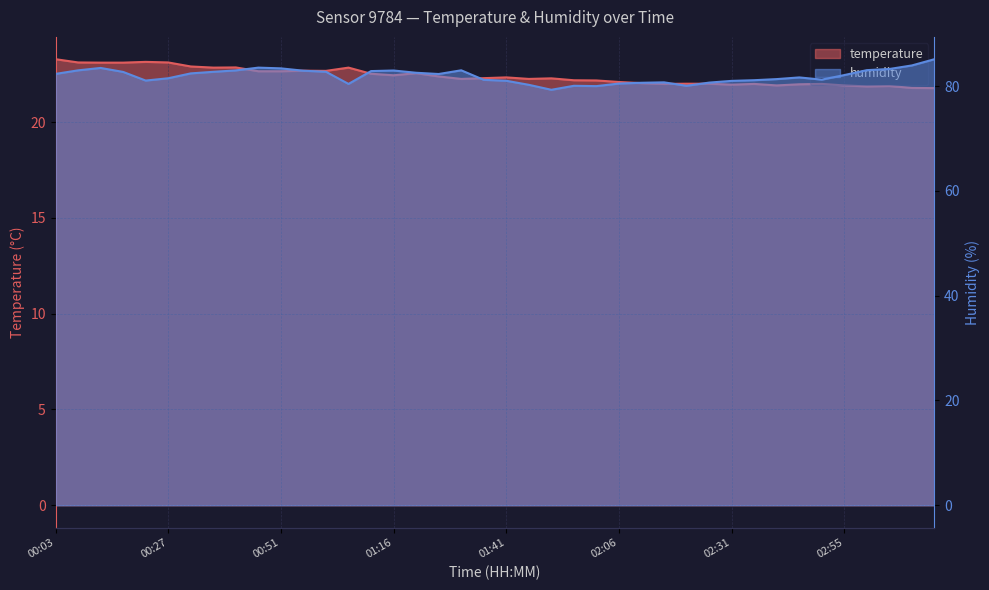

Which category has the lowest value in the temperature series?

03:15